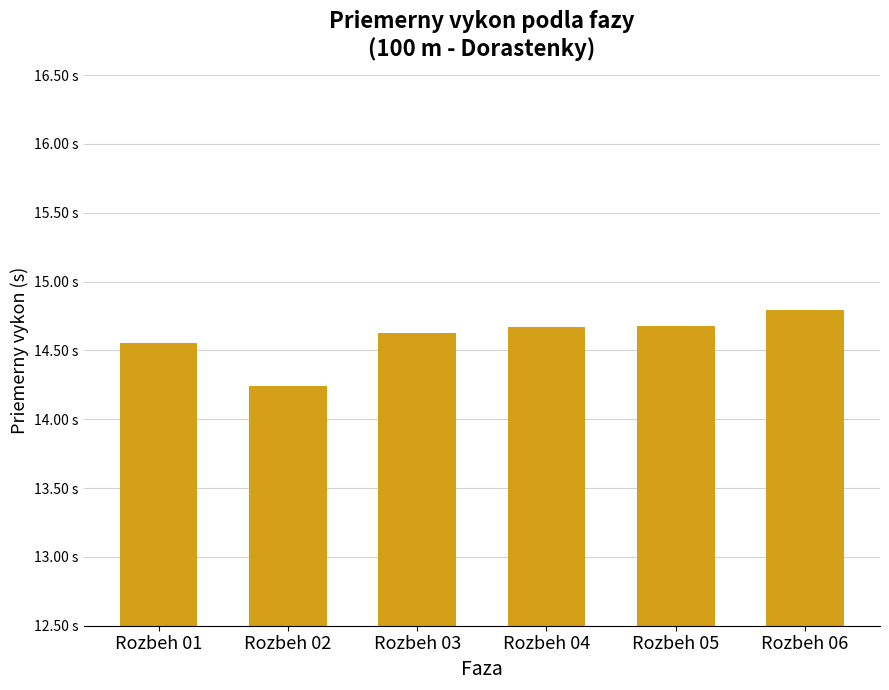

Does the chart contain any negative values?

No